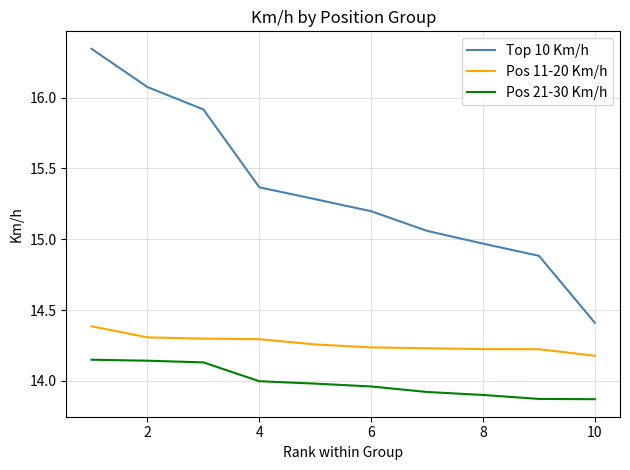

Which series has the largest range (max minus min)?

Top 10 Km/h